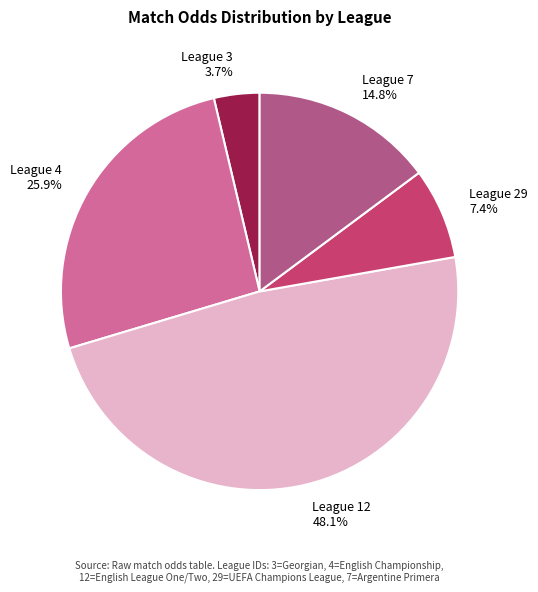

To the nearest percent, what is the difference between the League 7 and League 3 slice percentages?

11%